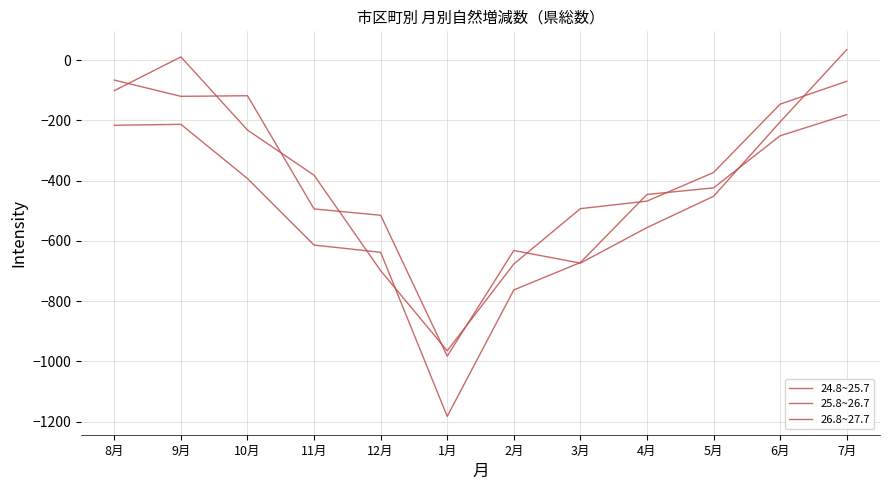

At which category does 25.8~26.7 reach its first local valley?

9月